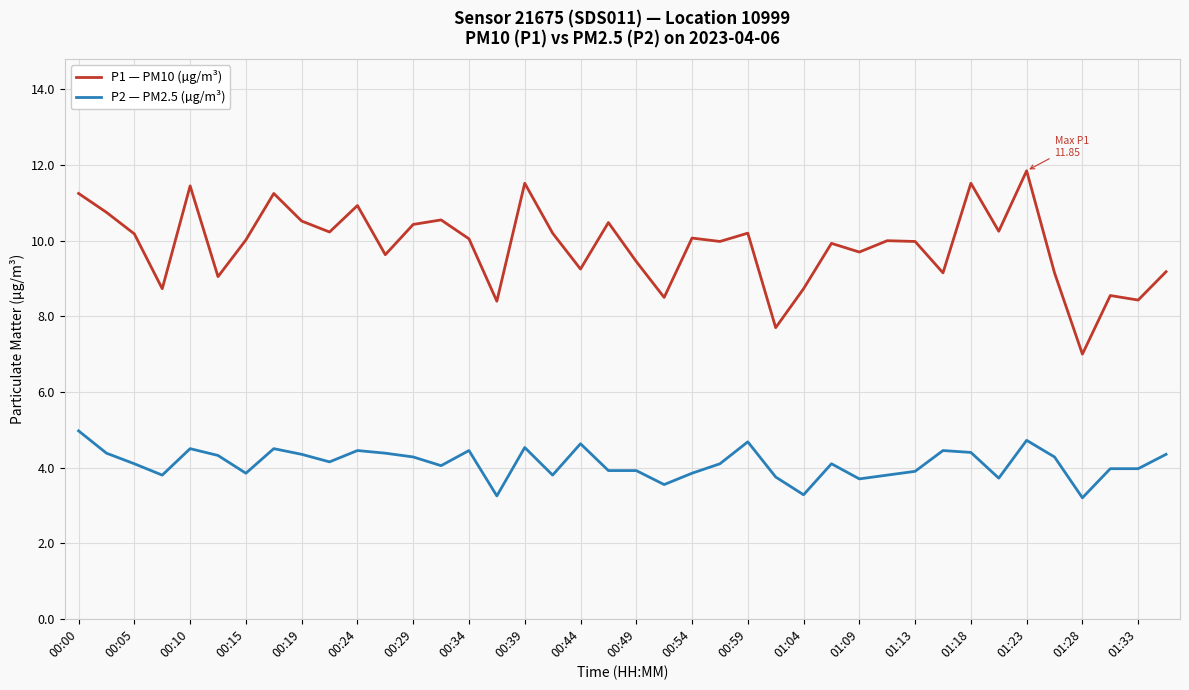

True or false: P2 — PM2.5 (µg/m³) and P1 — PM10 (µg/m³) cross at least once.

False